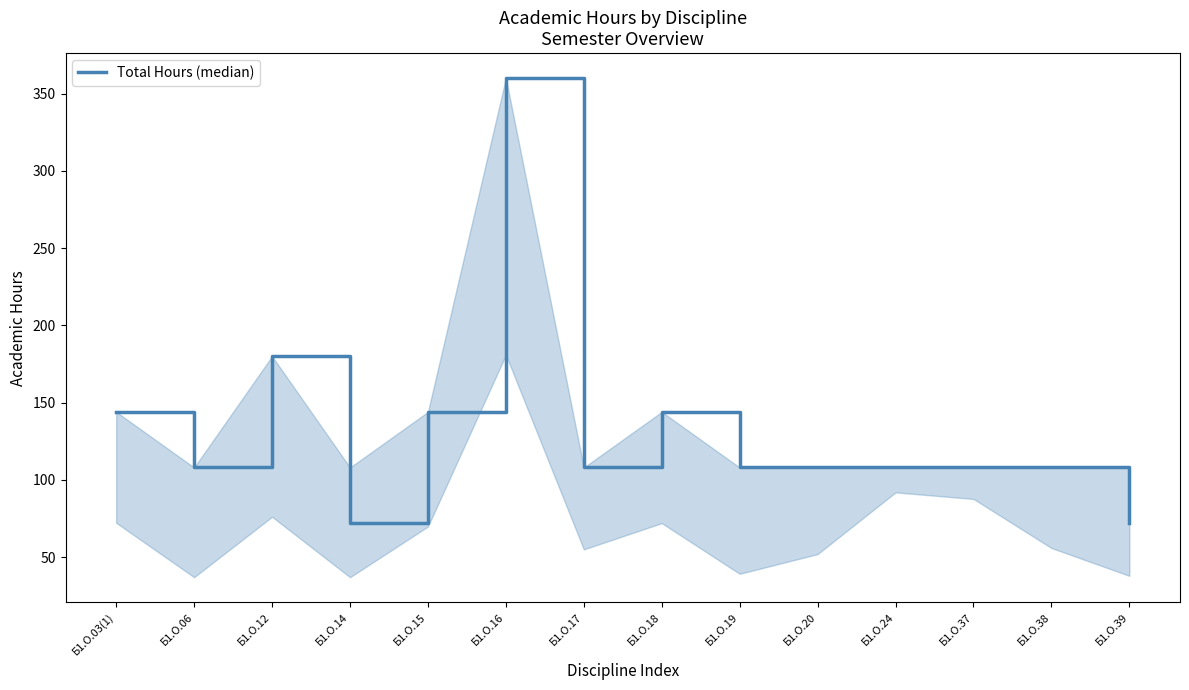

What is the ratio of the value at Б1.О.18 to the value at Б1.О.24?

1.3